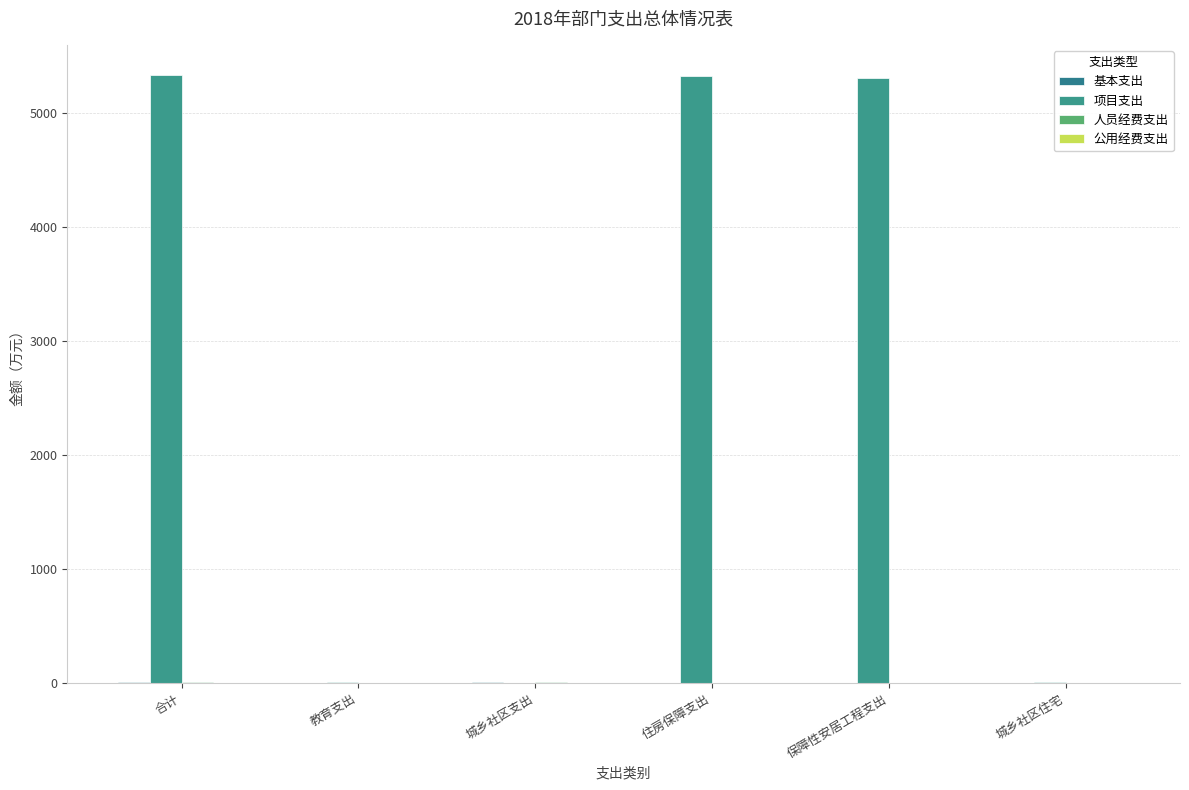

Reading left to right, transcribe all the data shown in this chart.

基本支出: 合计=9.2	教育支出=0.0	城乡社区支出=9.2	住房保障支出=0.0	保障性安居工程支出=0.0	城乡社区住宅=0.0
项目支出: 合计=5327.5	教育支出=10.0	城乡社区支出=0.0	住房保障支出=5317.5	保障性安居工程支出=5307.5	城乡社区住宅=10.0
人员经费支出: 合计=8.9	教育支出=0.0	城乡社区支出=8.9	住房保障支出=0.0	保障性安居工程支出=0.0	城乡社区住宅=0.0
公用经费支出: 合计=0.3	教育支出=0.0	城乡社区支出=0.3	住房保障支出=0.0	保障性安居工程支出=0.0	城乡社区住宅=0.0